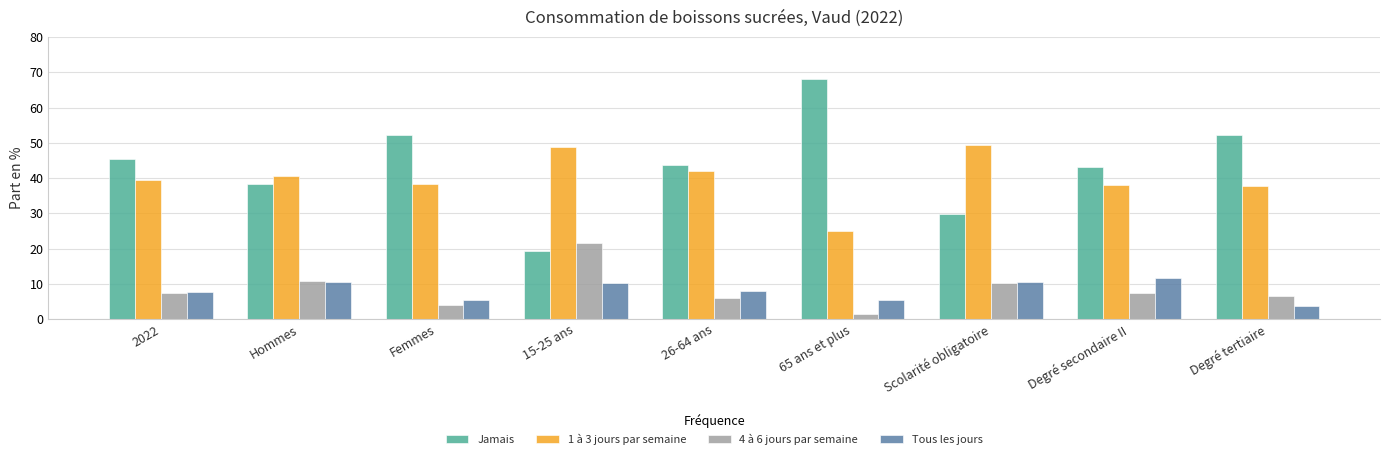

What is the label of the 7th bar from the left?

Scolarité obligatoire